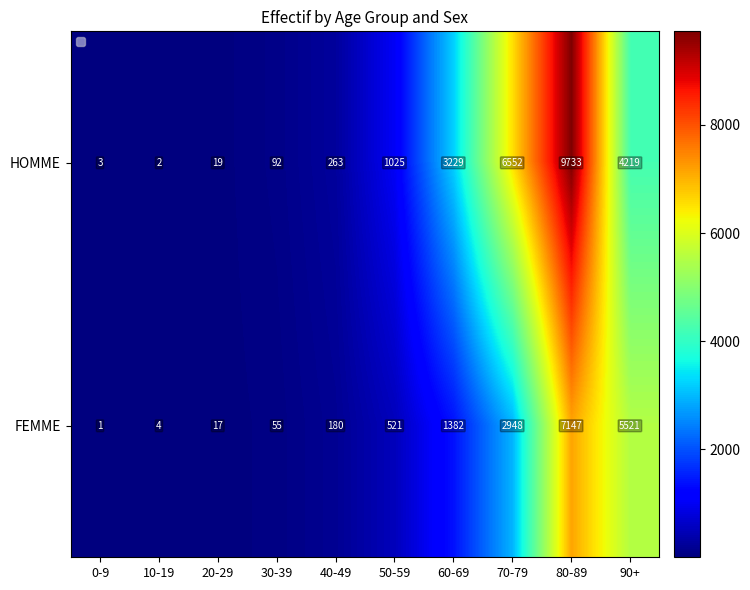

What is the lowest value of the HOMME series?

2